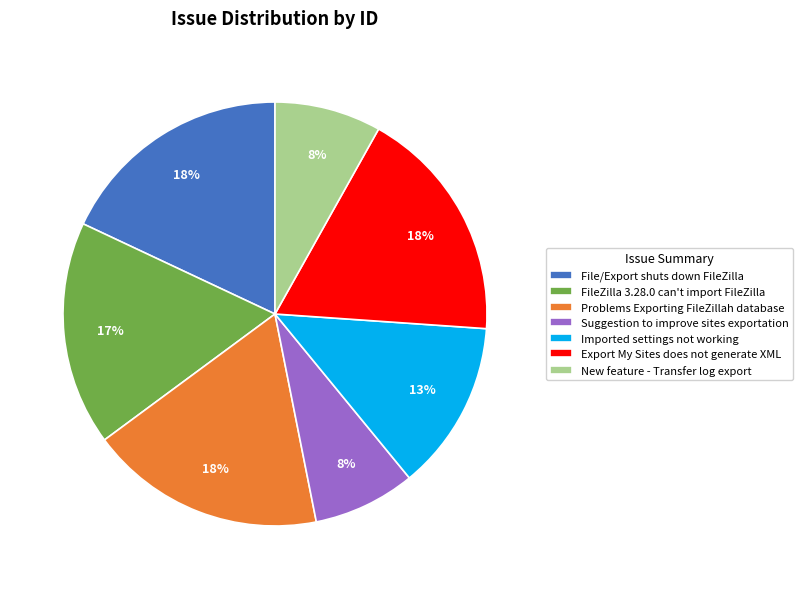

Combined, do Problems Exporting FileZillah database and New feature - Transfer log export account for over 50%?

No